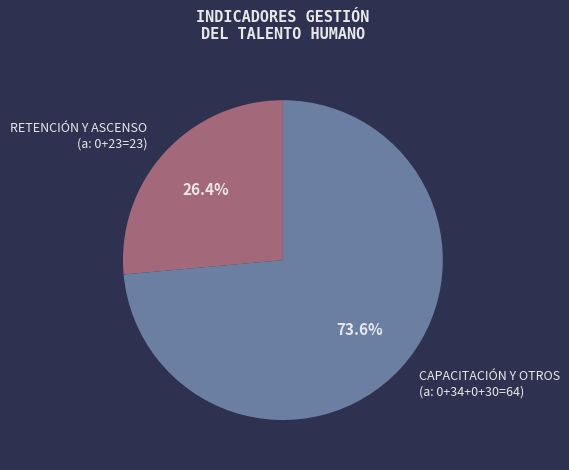

Is there a majority slice in this chart?

Yes